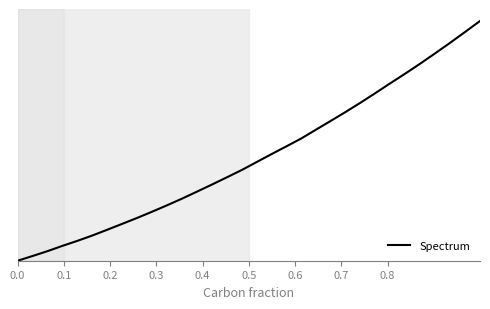

Reading left to right, transcribe all the data shown in this chart.

0.0	0.0	0.0	0.1	0.1	0.1	0.1	0.2	0.2	0.2	0.2	0.3	0.3	0.3	0.3	0.4	0.4	0.4	0.5	0.5	0.5	0.6	0.6	0.7	0.7	0.7	0.8	0.8	0.9	0.9	1.0	1.0